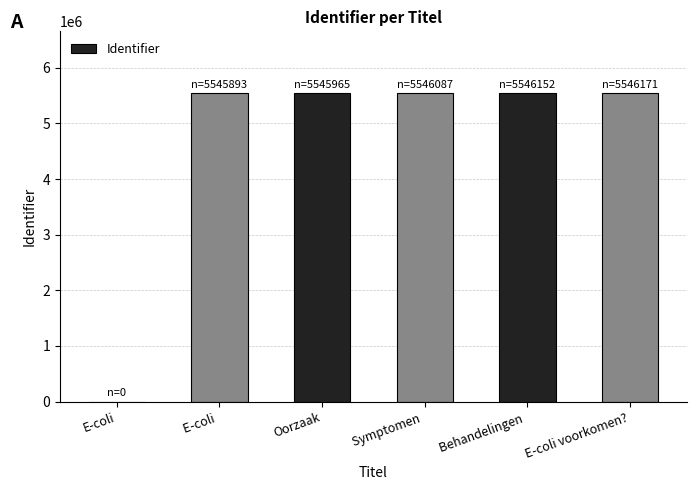

What is the sum of the values at E-coli and E-coli voorkomen??

5546171